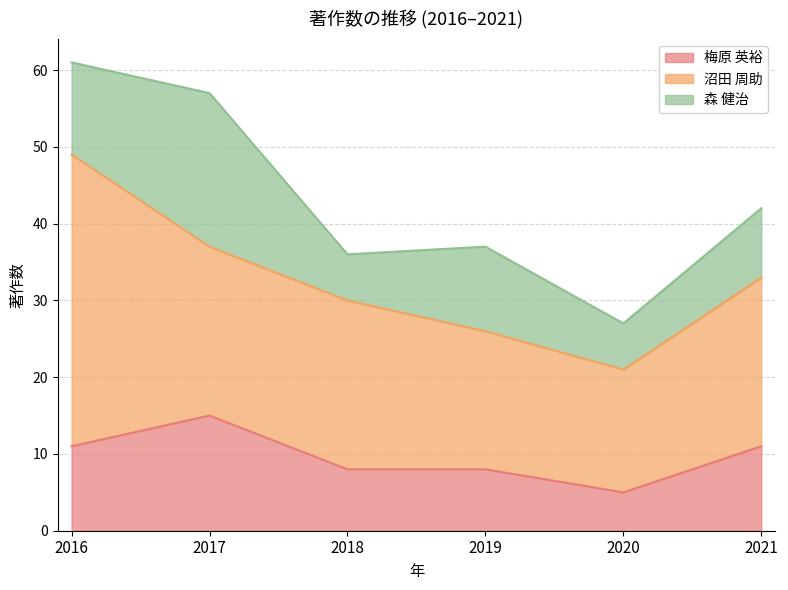

Read the 森 健治 value at 2019, to the nearest 5.

10